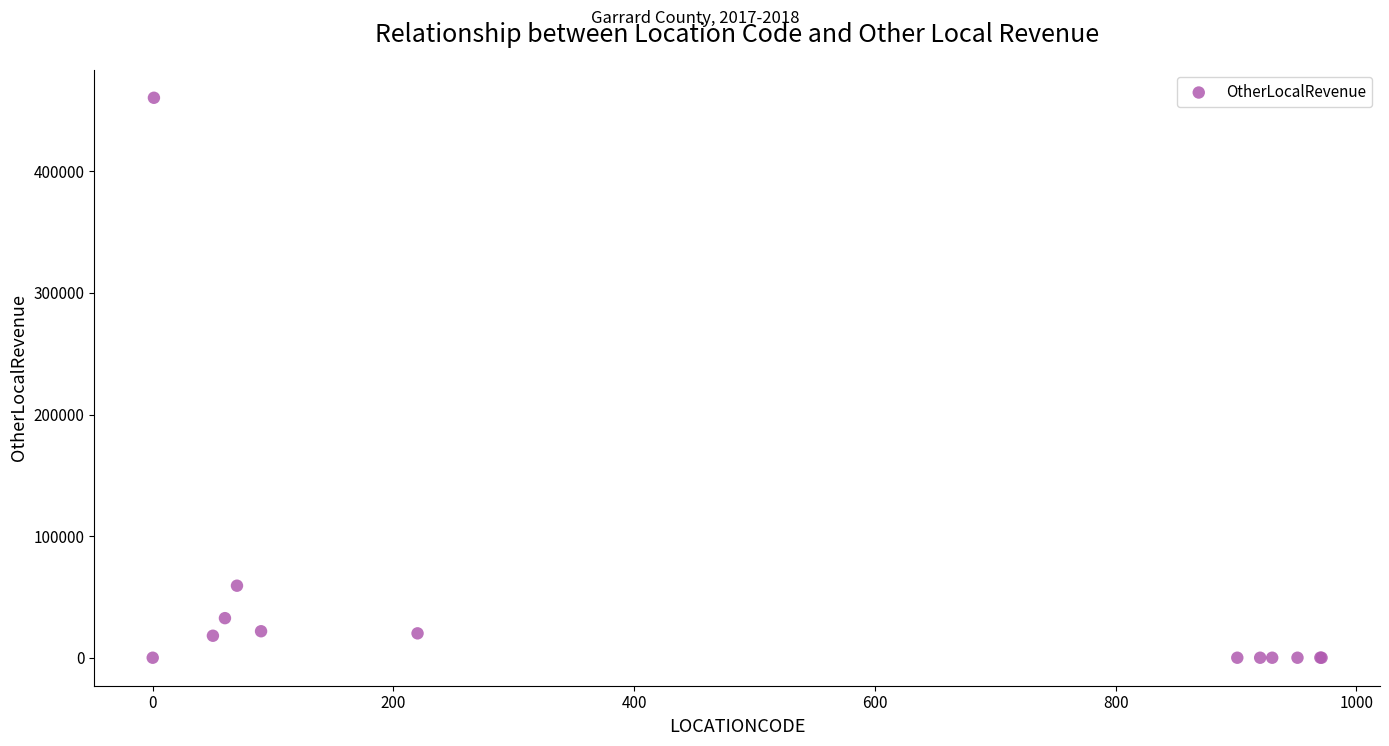

What Y value in the scatter plot is closest to 230272?

59238.7